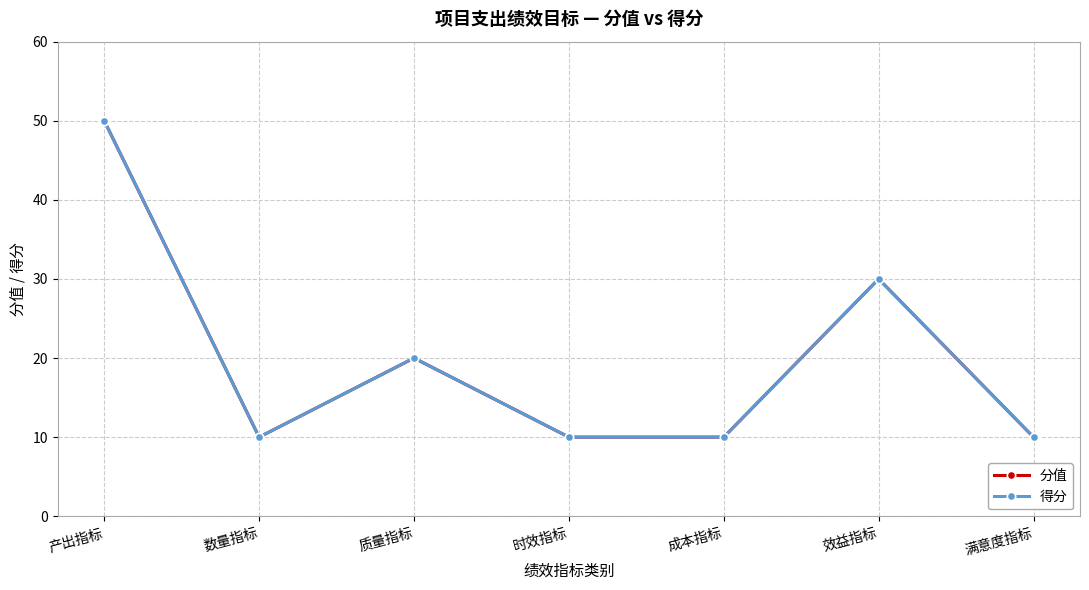

How many 分值 values are between 10 and 30?

6